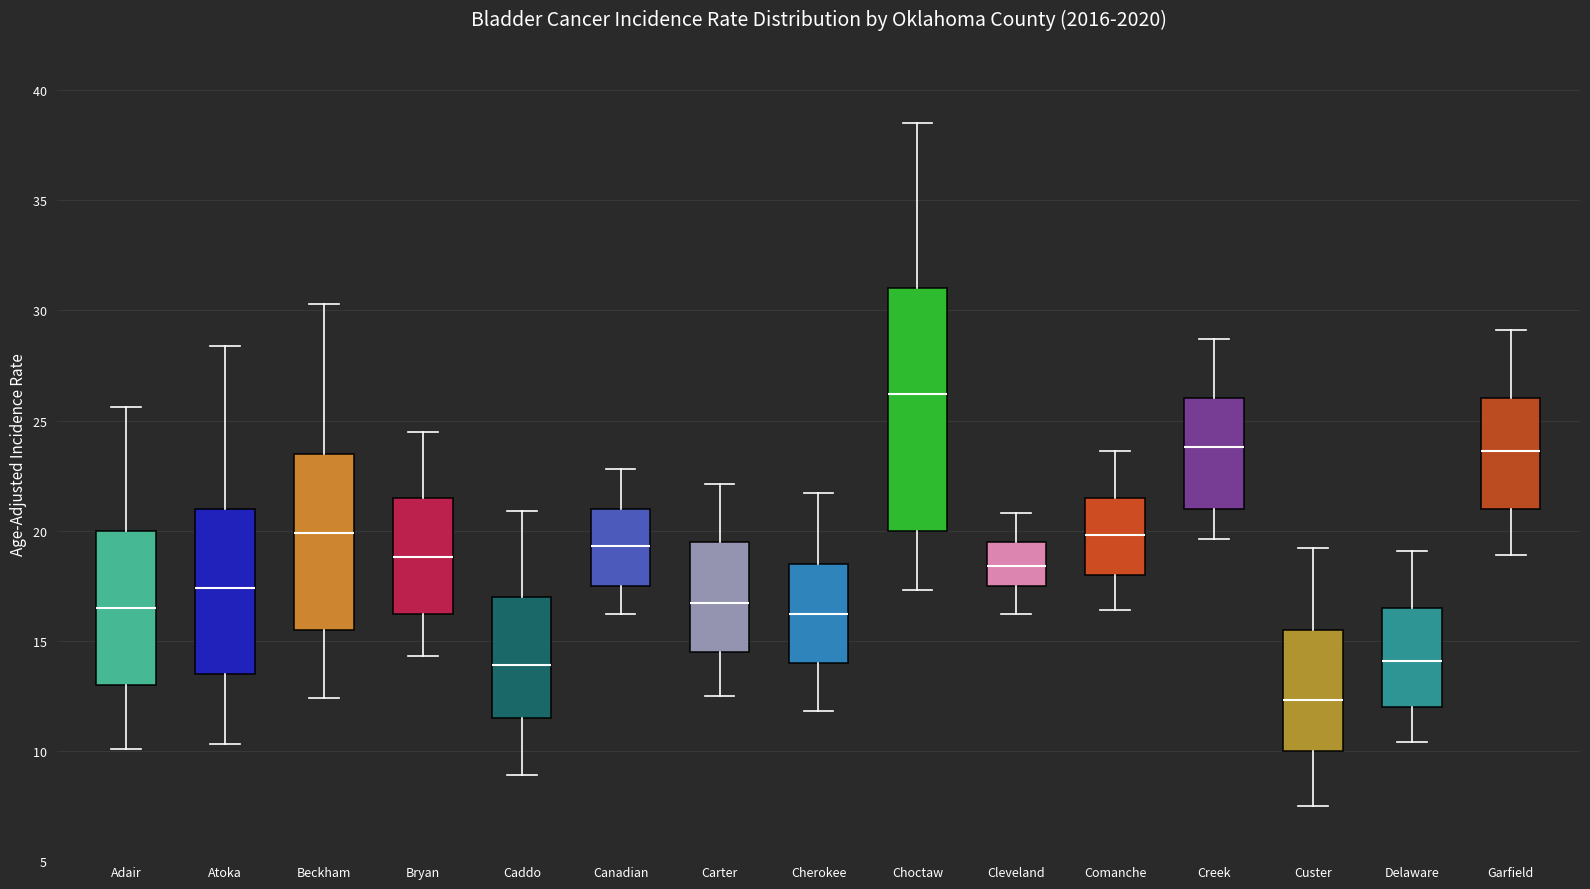

Reading left to right, read every box against the y-axis: the position of its median line, the range the box covers, and the ends of its whiskers. The values are not printed on the chart, so give them approximately, as read against the axis.

Adair: median 16.5, box 13.0 to 20.0, whiskers 10.0 to 25.5
Atoka: median 17.5, box 13.5 to 21.0, whiskers 10.5 to 28.5
Beckham: median 20.0, box 15.5 to 23.5, whiskers 12.5 to 30.5
Bryan: median 19.0, box 16.0 to 21.5, whiskers 14.5 to 24.5
Caddo: median 14.0, box 11.5 to 17.0, whiskers 9.0 to 21.0
Canadian: median 19.5, box 17.5 to 21.0, whiskers 16.0 to 23.0
Carter: median 16.5, box 14.5 to 19.5, whiskers 12.5 to 22.0
Cherokee: median 16.0, box 14.0 to 18.5, whiskers 12.0 to 21.5
Choctaw: median 26.0, box 20.0 to 31.0, whiskers 17.5 to 38.5
Cleveland: median 18.5, box 17.5 to 19.5, whiskers 16.0 to 21.0
Comanche: median 20.0, box 18.0 to 21.5, whiskers 16.5 to 23.5
Creek: median 24.0, box 21.0 to 26.0, whiskers 19.5 to 28.5
Custer: median 12.5, box 10.0 to 15.5, whiskers 7.5 to 19.0
Delaware: median 14.0, box 12.0 to 16.5, whiskers 10.5 to 19.0
Garfield: median 23.5, box 21.0 to 26.0, whiskers 19.0 to 29.0